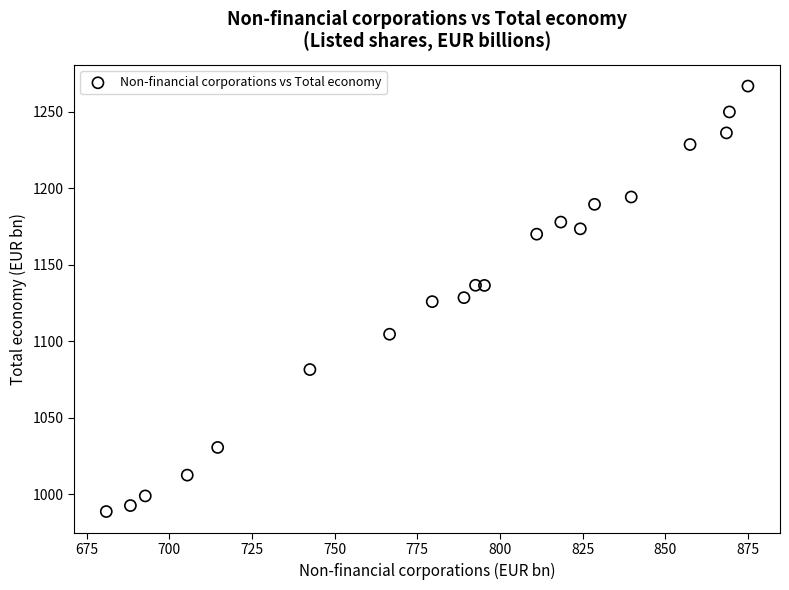

What is the range of X values (max minus min)?

194.1